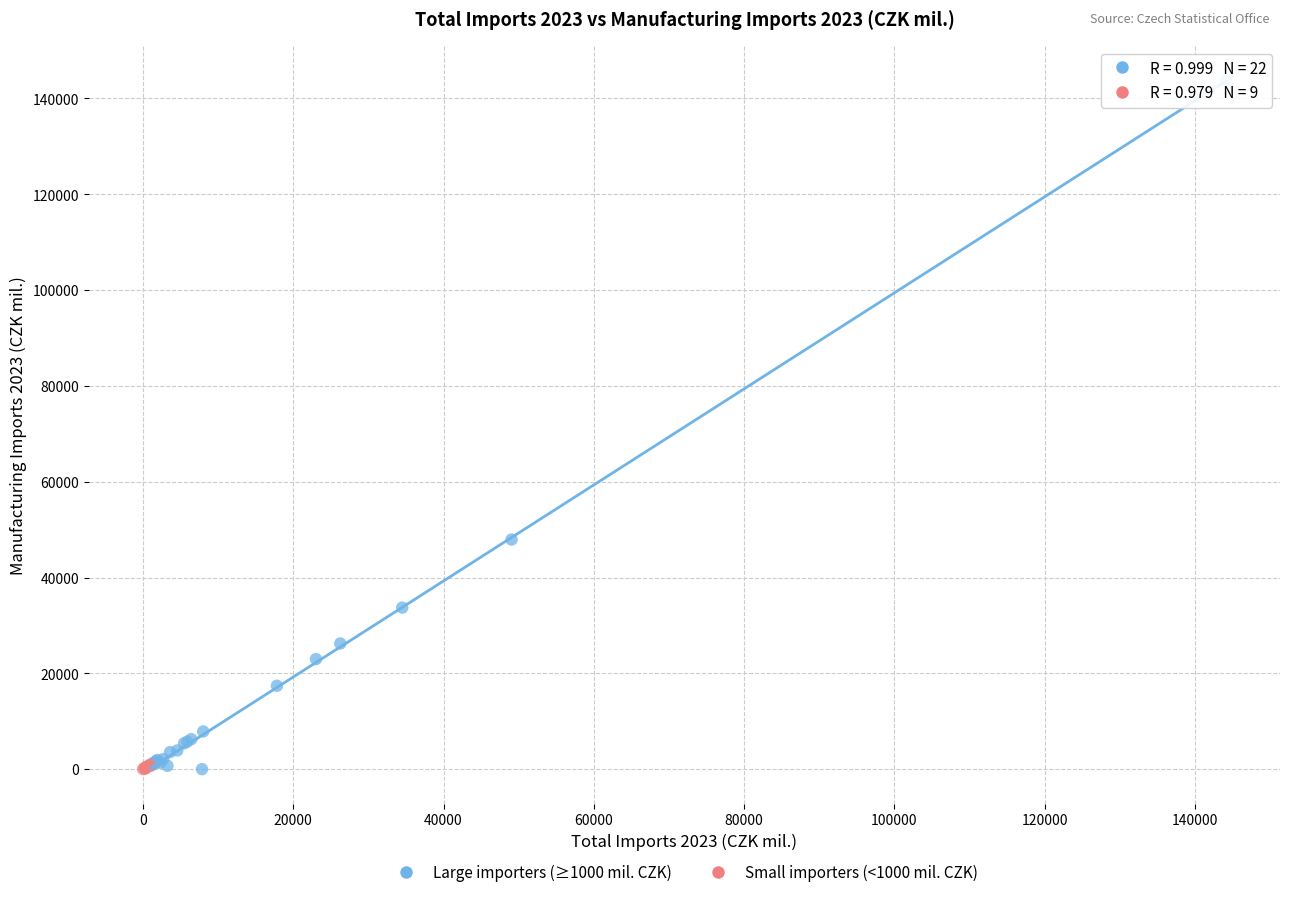

What are all the series names shown in the legend?

Large importers (≥1000 mil. CZK), Small importers (<1000 mil. CZK)